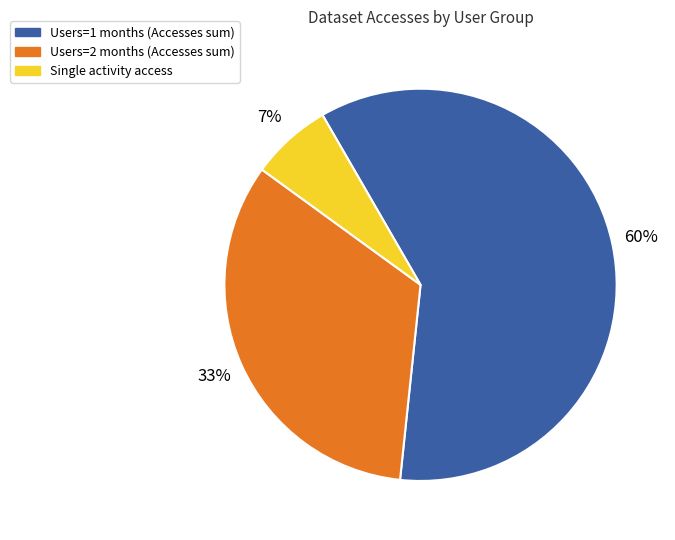

The Users=2 months (Accesses sum) slice represents 39% of the pie. True or false?

False